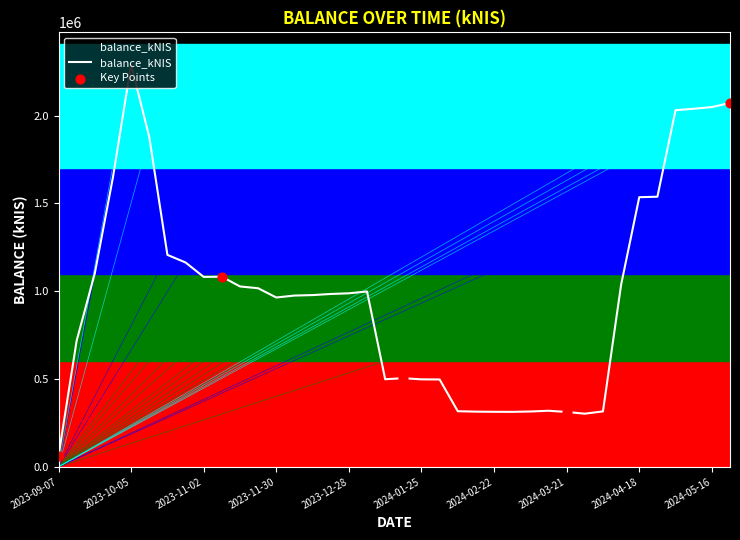

What is the greatest value displayed?

2290203.6